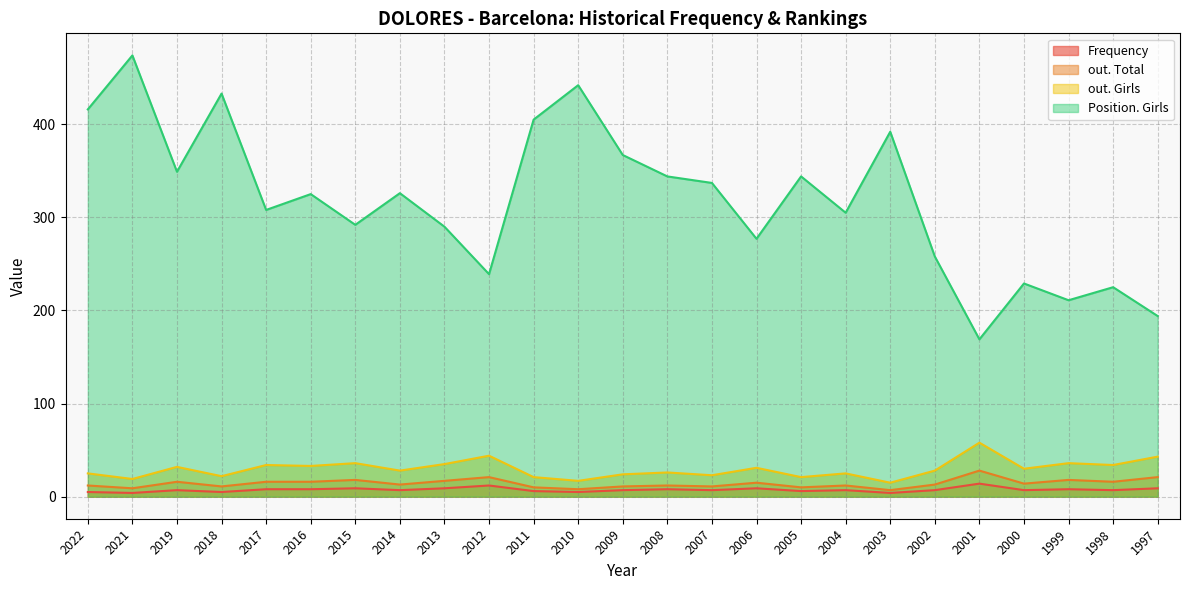

True or false: out. Total and out. Girls cross at least once.

False